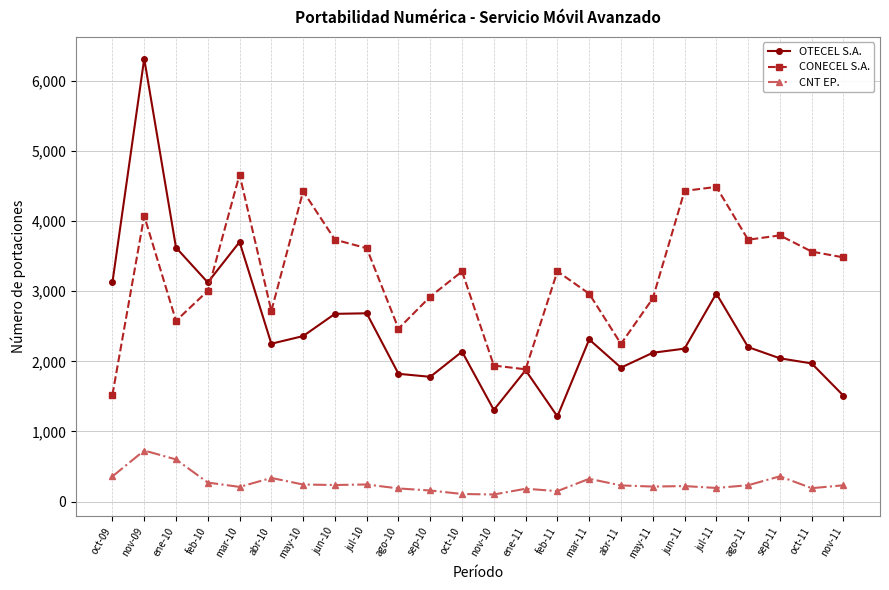

The value of CONECEL S.A. at sep-11 is 6713. True or false?

False